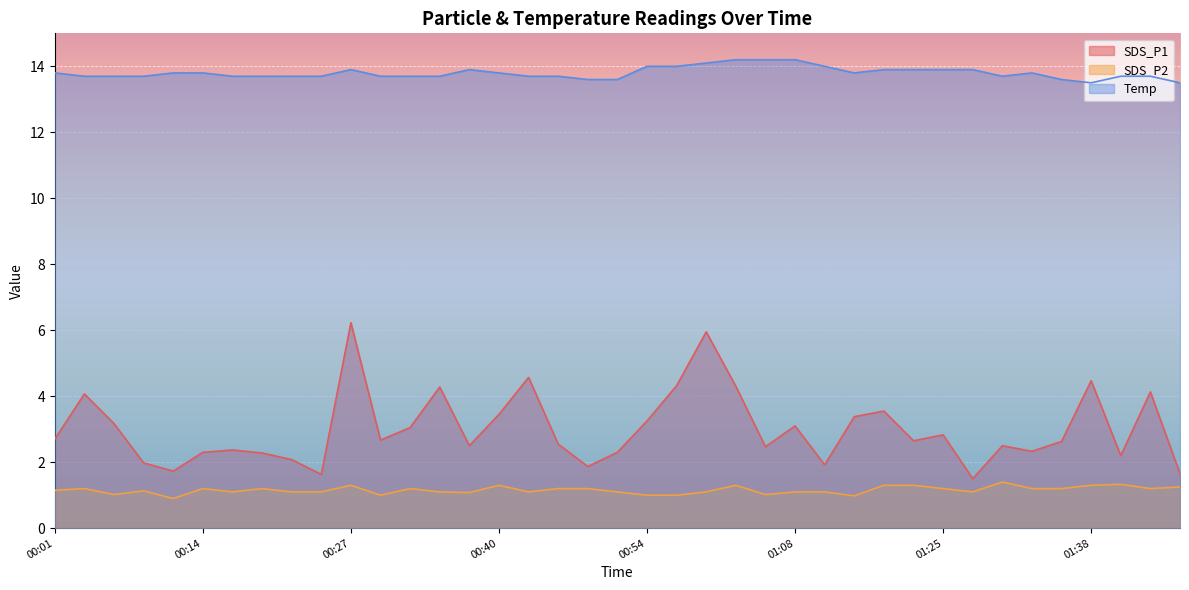

How many lines are shown in the chart?

3